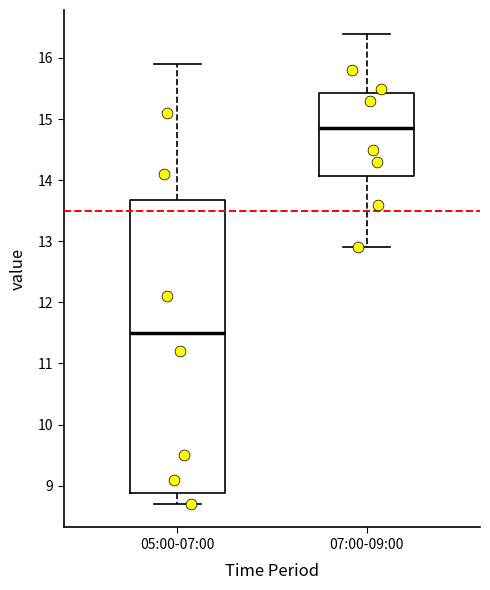

Where does the median line of the box for 05:00-07:00 sit on the y-axis? The values are not printed on the chart, so give them approximately, as read against the axis.

11.5